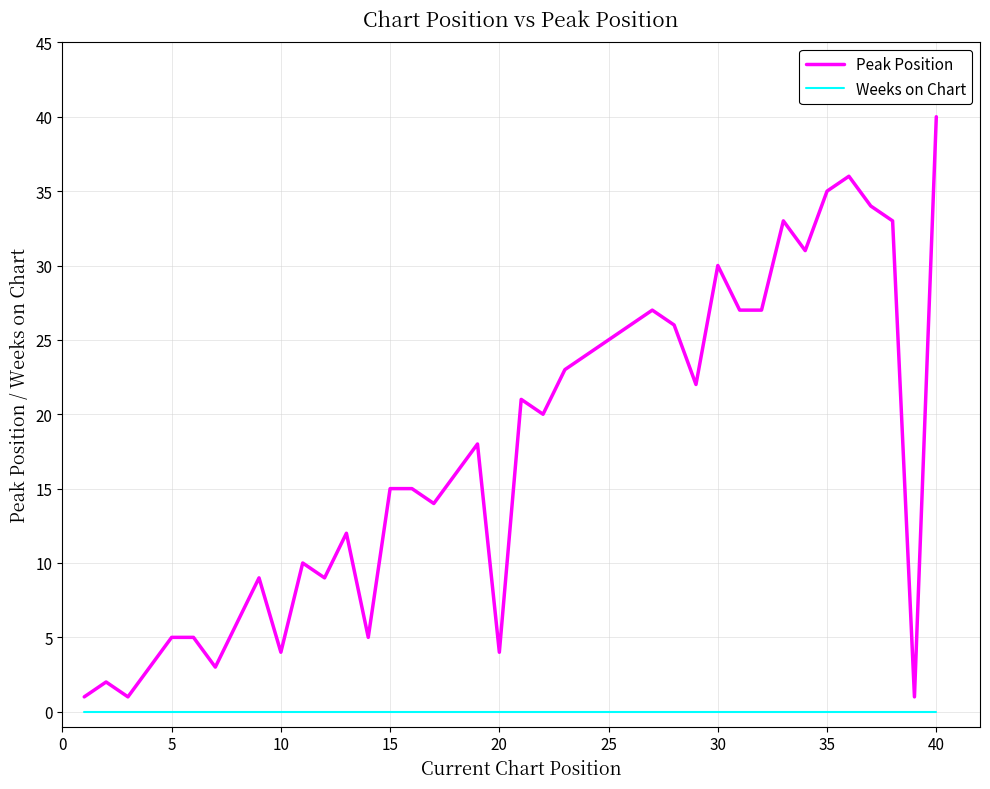

Count the number of categories in the chart.

40